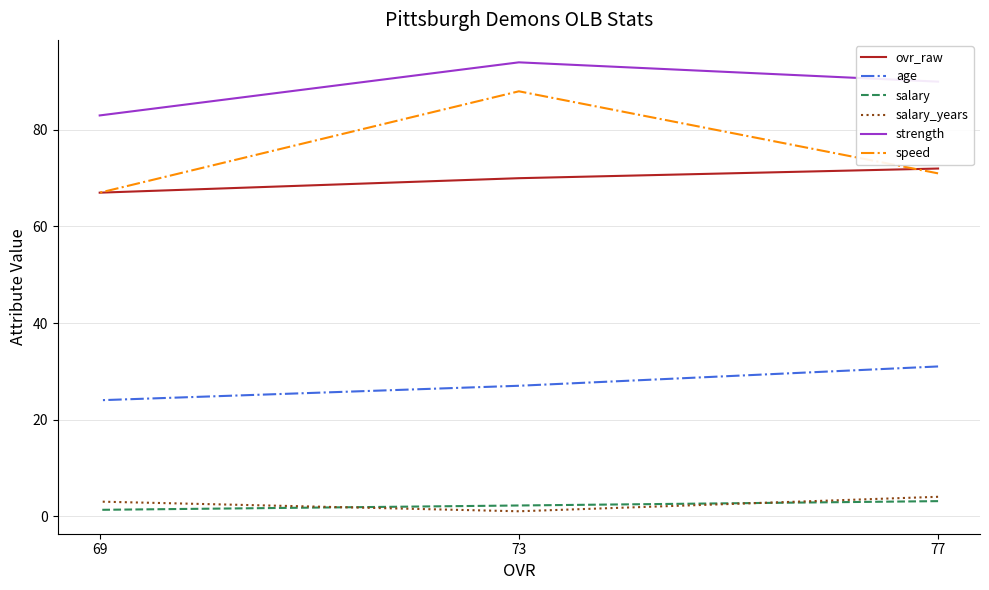

The salary series shows 0.7 at 77. True or false?

False